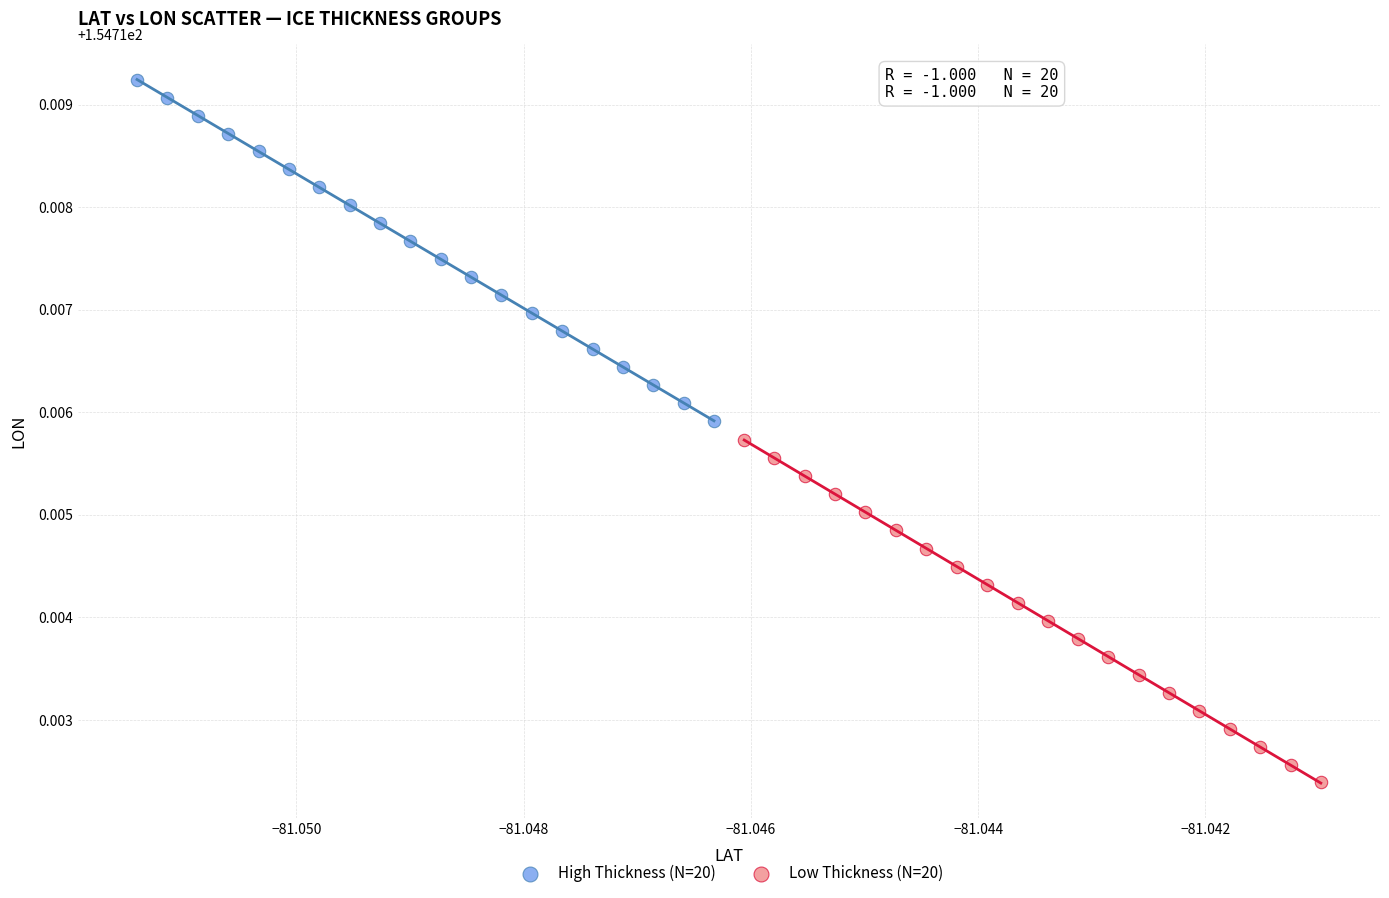

Which series reaches the maximum Y coordinate?

High Thickness (N=20)